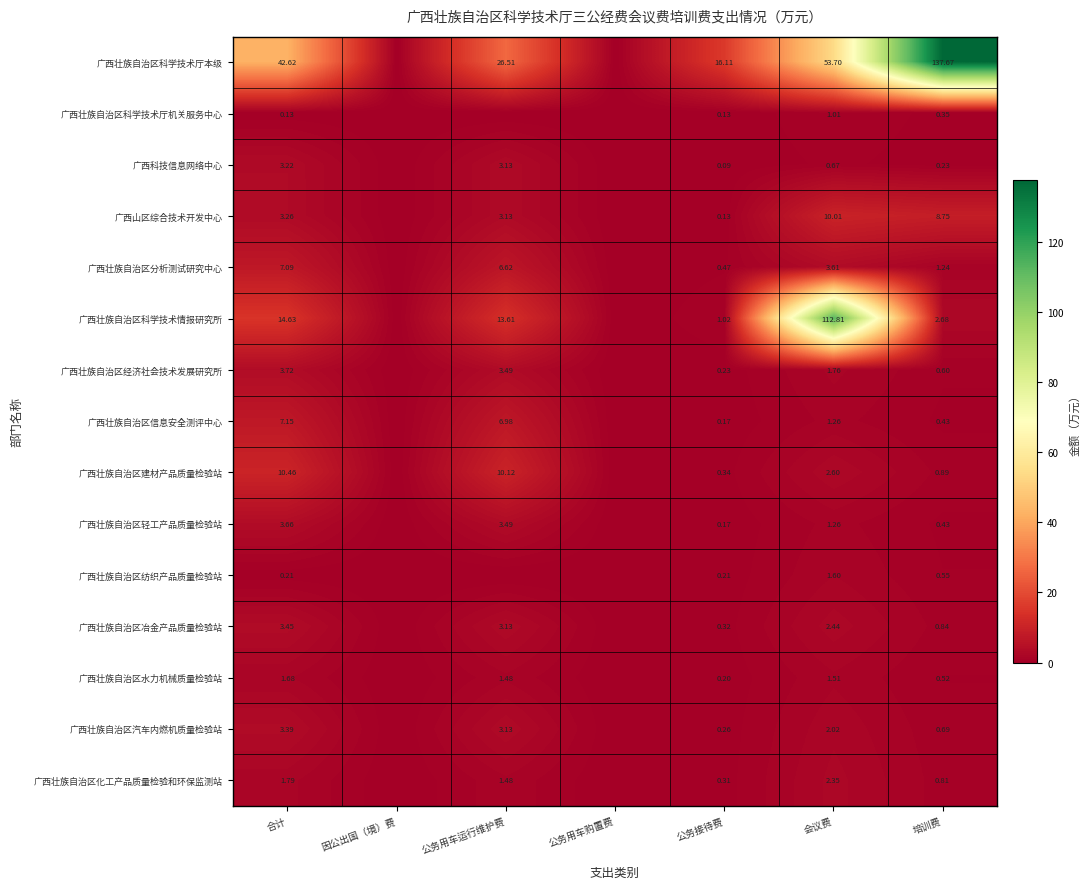

Which has a higher value, 会议费 or 公务用车运行维护费?

会议费